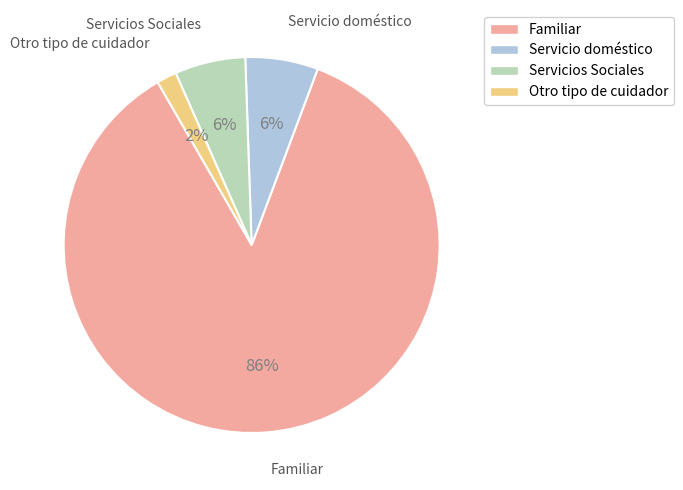

How many slices are in this pie chart?

4